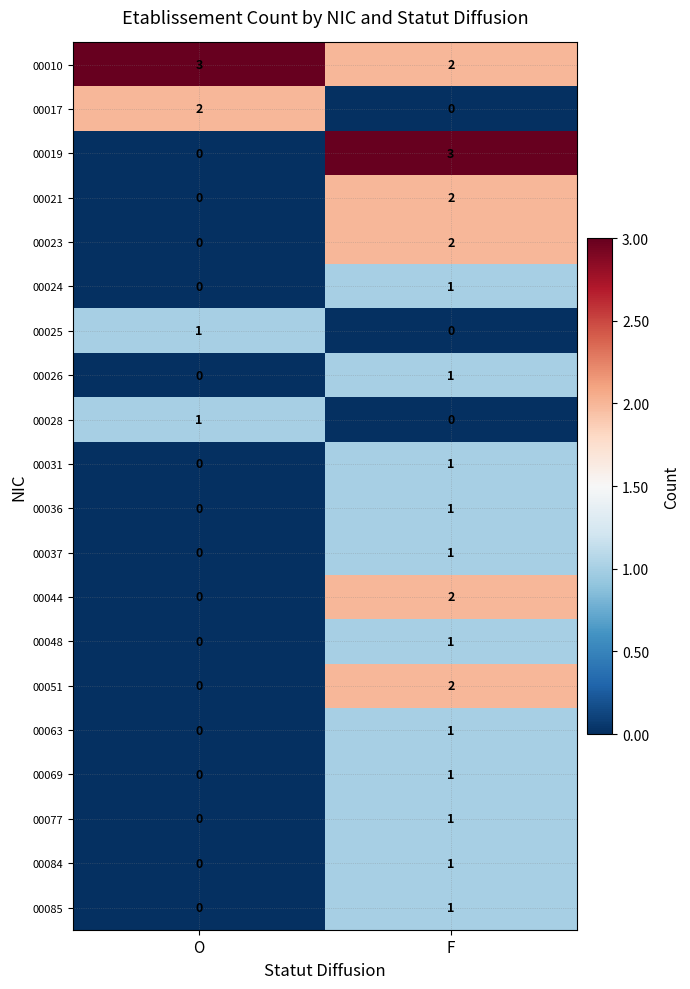

At which label does 00044 reach its peak?

F